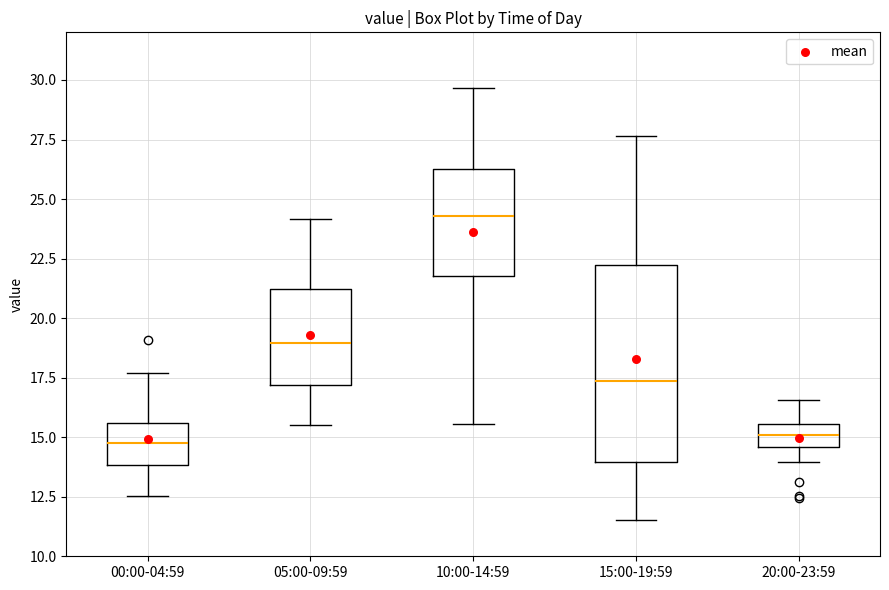

Which box is the tallest, from its lower edge to its upper edge?

15:00-19:59